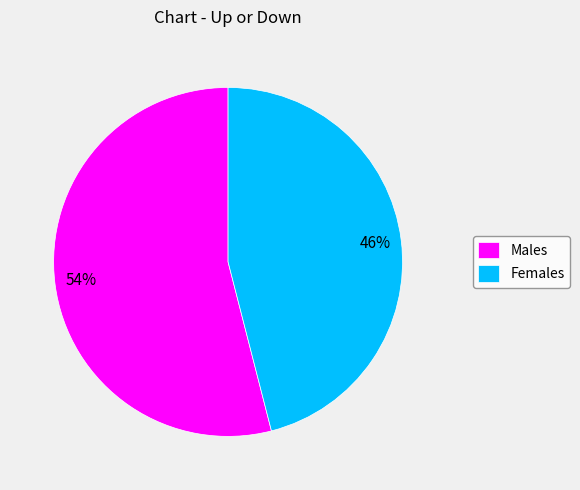

Which slice is the largest?

Males